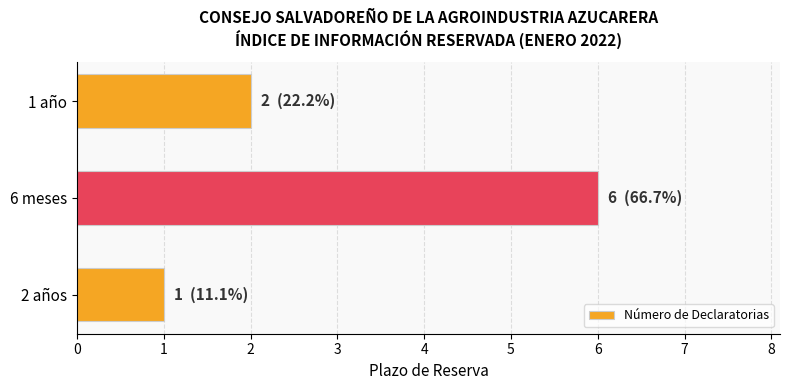

The chart shows a value of 0 at 2 años. True or false?

False